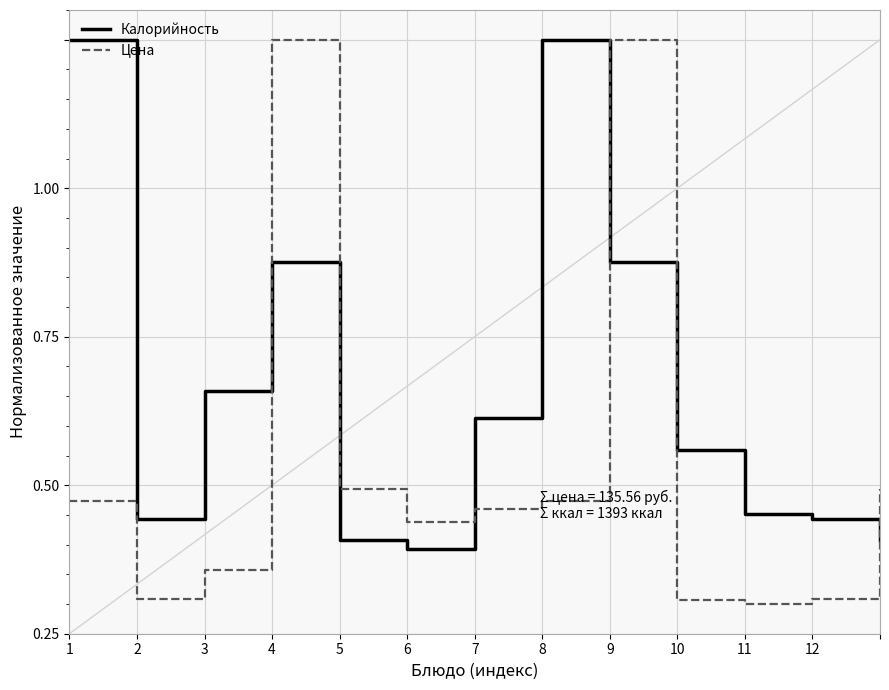

Which series has the largest total across all categories?

Калорийность